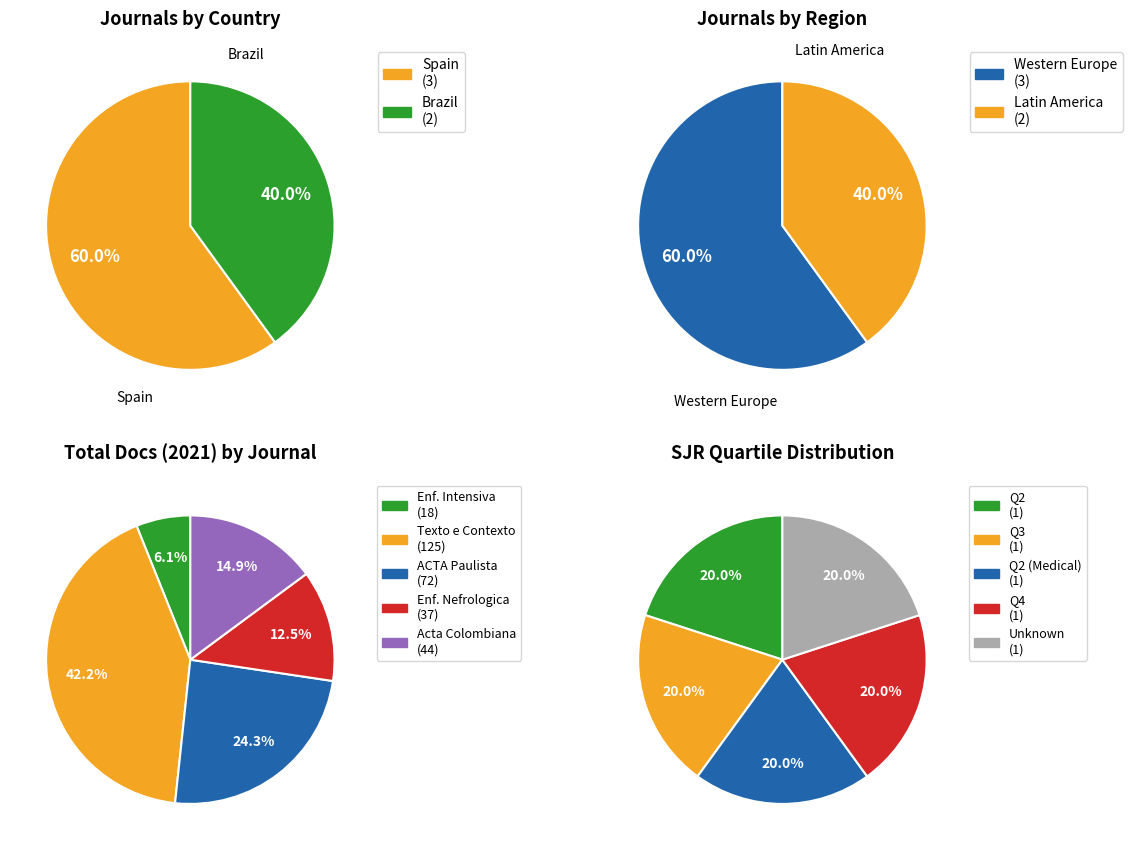

To the nearest percent, what is the average slice percentage?

20%